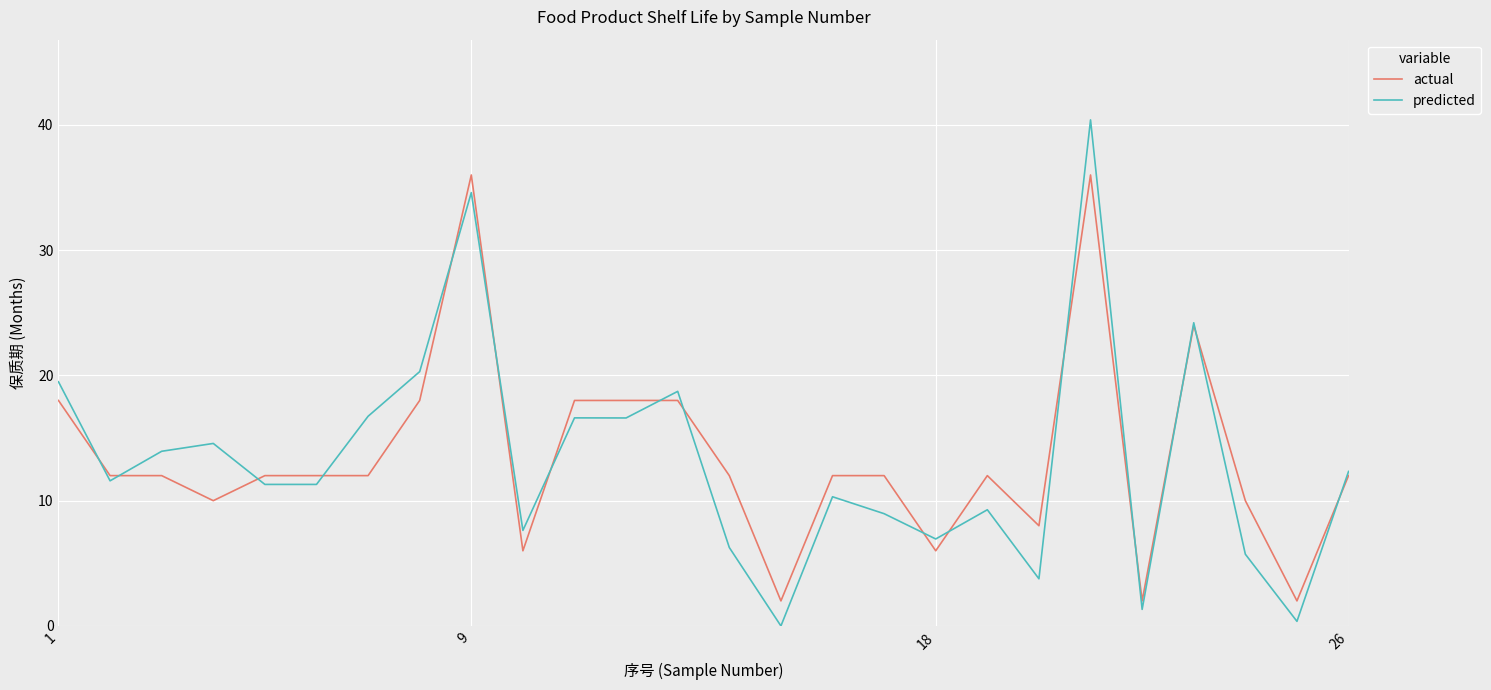

What is the difference between the maximum and minimum values in the predicted series?

40.4